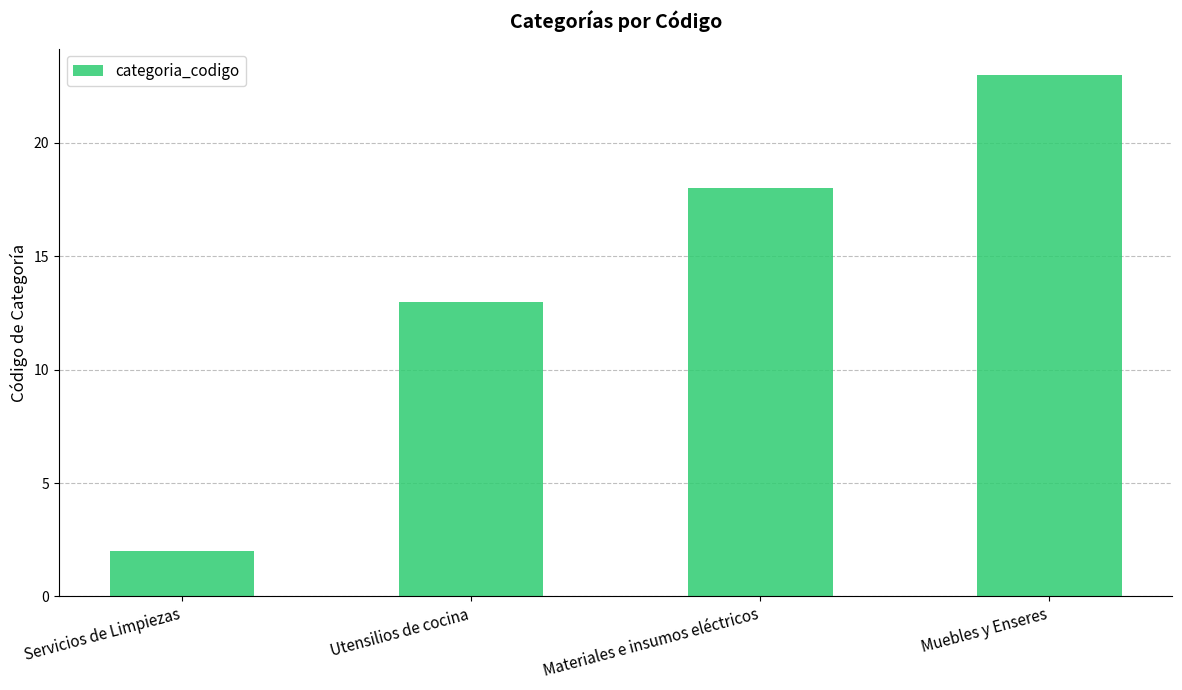

Which has a higher value, Utensilios de cocina or Materiales e insumos eléctricos?

Materiales e insumos eléctricos